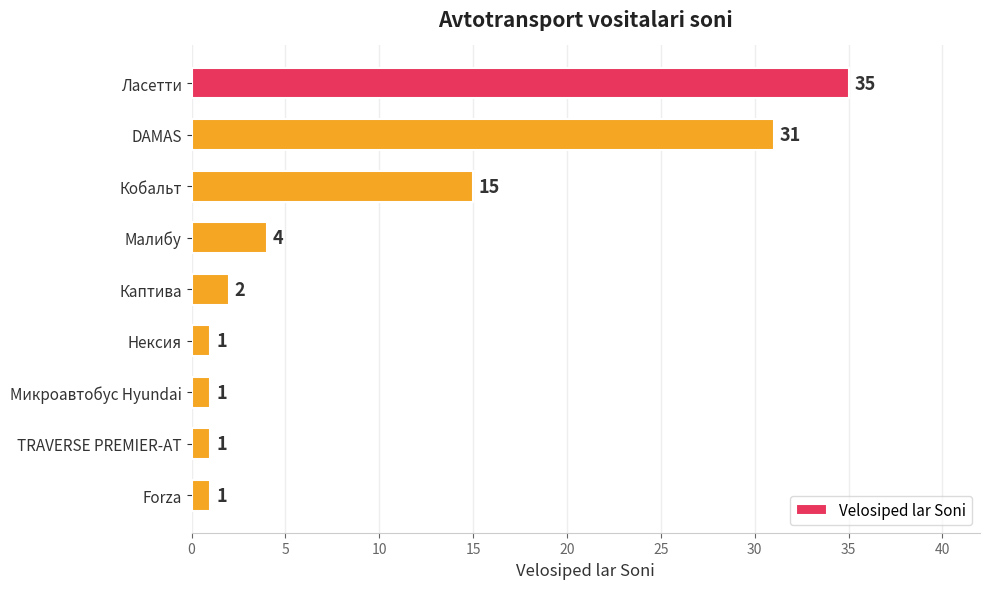

The chart shows a value of 8 at Ласетти. True or false?

False